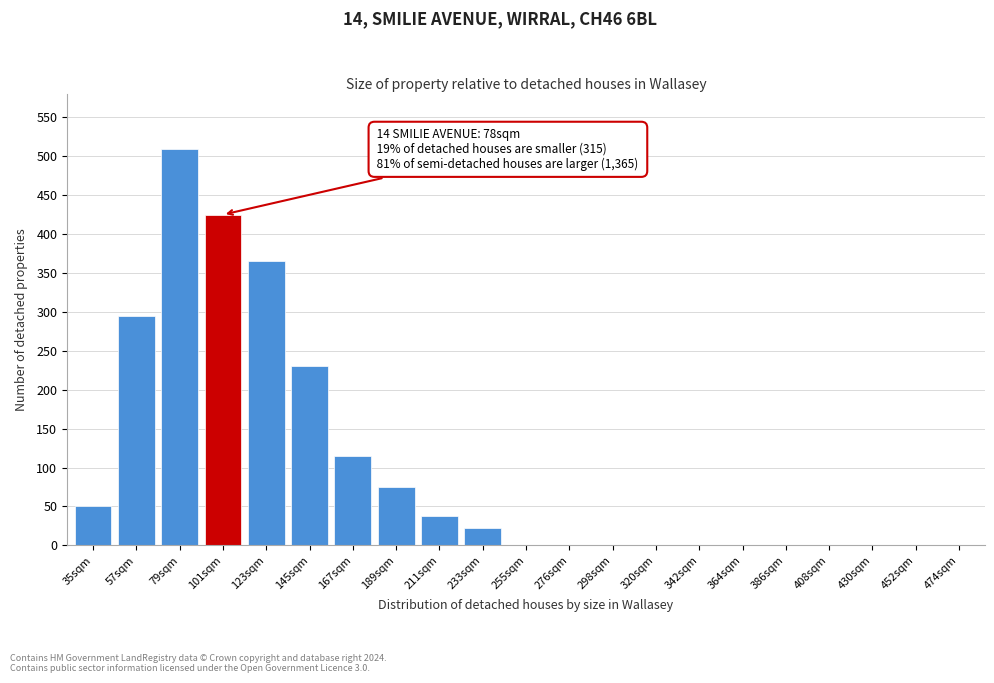

Reading left to right, list all the values displayed in this chart.

35sqm=50	57sqm=295	79sqm=510	101sqm=425	123sqm=365	145sqm=230	167sqm=115	189sqm=75	211sqm=38	233sqm=22	255sqm=0	276sqm=0	298sqm=0	320sqm=0	342sqm=0	364sqm=0	386sqm=0	408sqm=0	430sqm=0	452sqm=0	474sqm=0